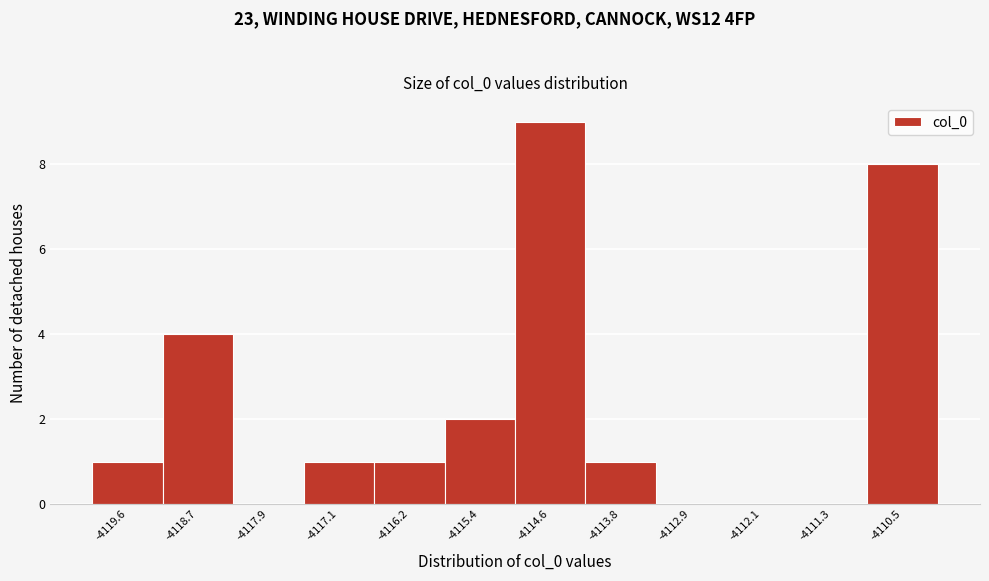

How tall is the bar that spans -4119.1 to -4118.3 on the x-axis? Neither the bar edges nor the heights are printed on the chart, so give them approximately, as read against the axes.

4